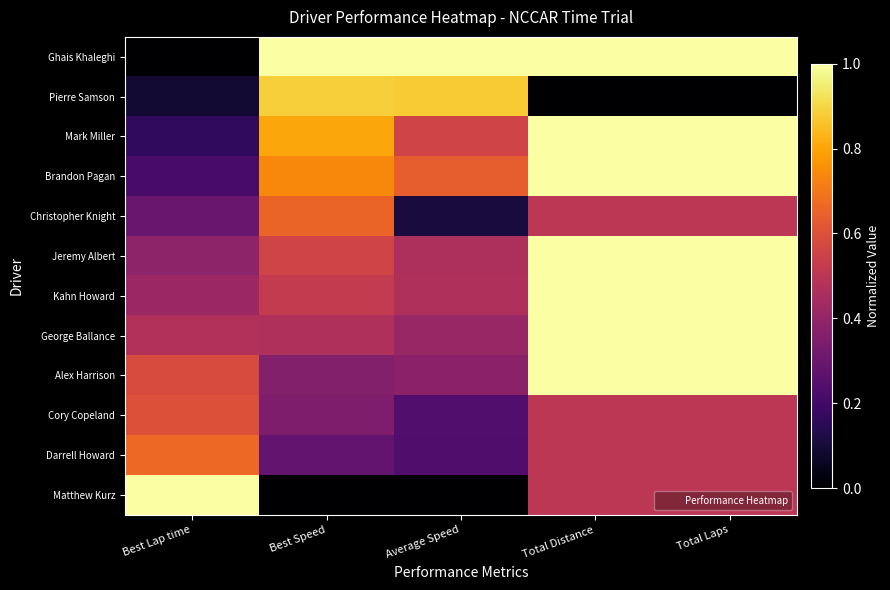

At Best Lap time, list the series in order from largest to smallest.

Matthew Kurz, Darrell Howard, Cory Copeland, Alex Harrison, George Ballance, Kahn Howard, Jeremy Albert, Christopher Knight, Brandon Pagan, Mark Miller, Pierre Samson, Ghais Khaleghi